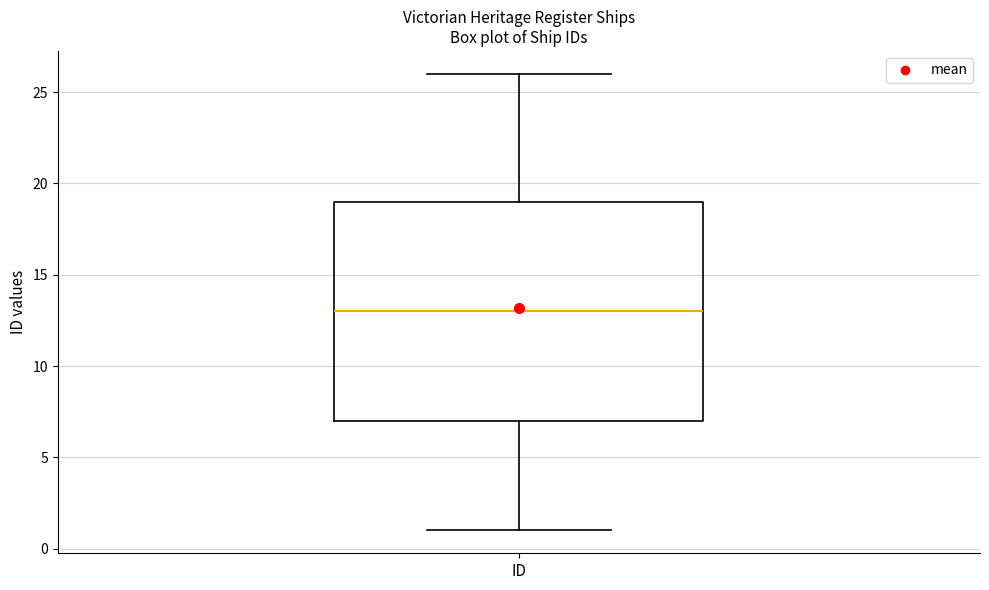

Read this box plot against the y-axis: the position of the median line, the range covered by the box, and the ends of both whiskers. The values are not printed on the chart, so give them approximately, as read against the axis.

median 13, box 7 to 19, whiskers 1 to 26